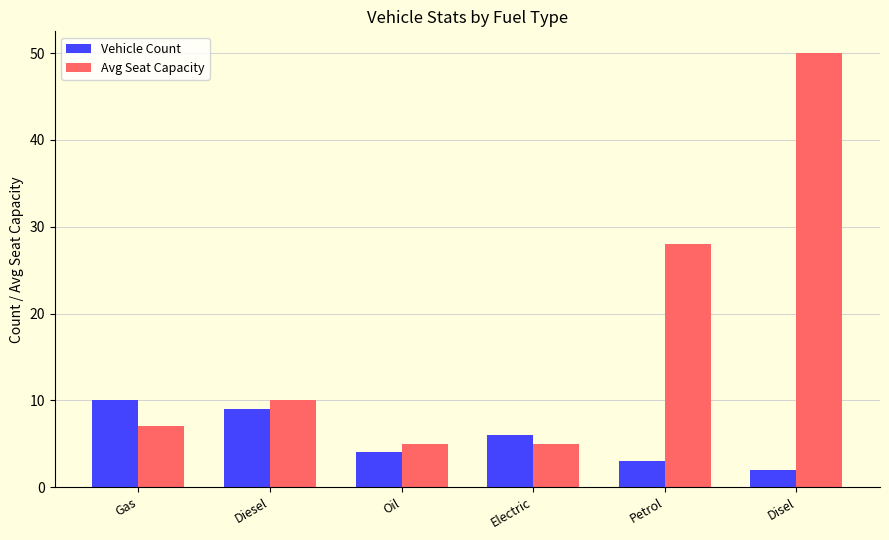

What value does the Vehicle Count series have at Petrol?

3